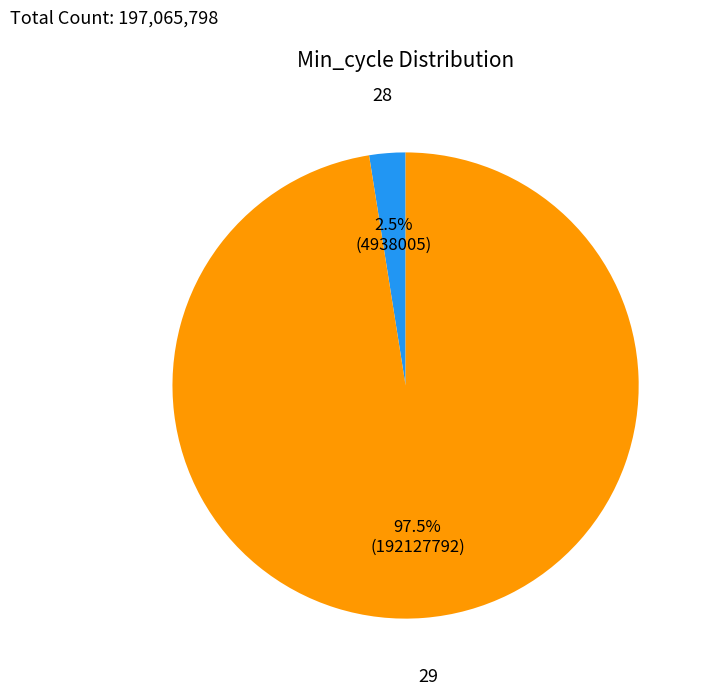

Is there a majority slice in this chart?

Yes